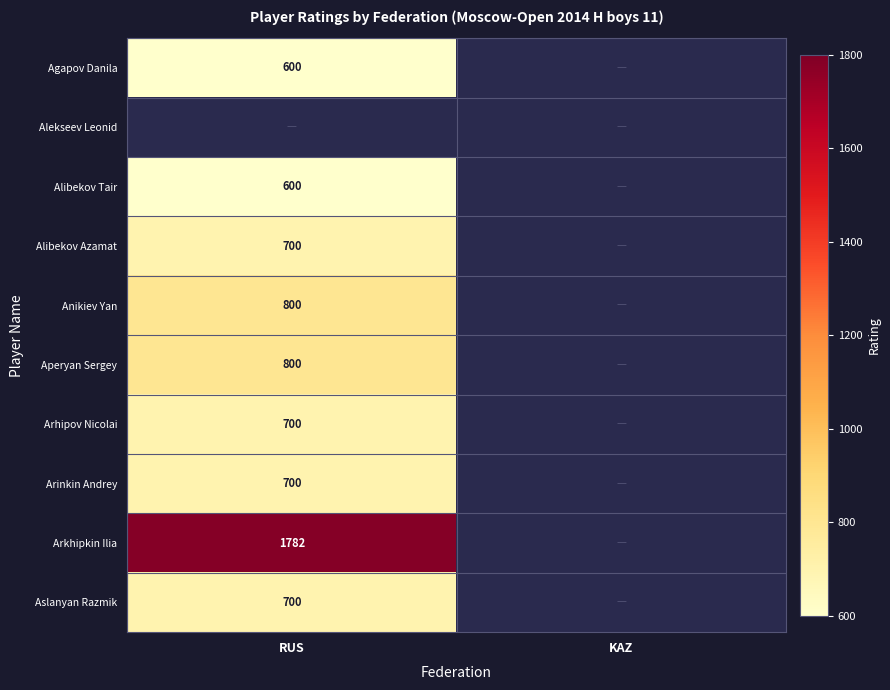

Is the value of Arhipov Nicolai at RUS greater than the value of Arkhipkin Ilia at RUS?

No